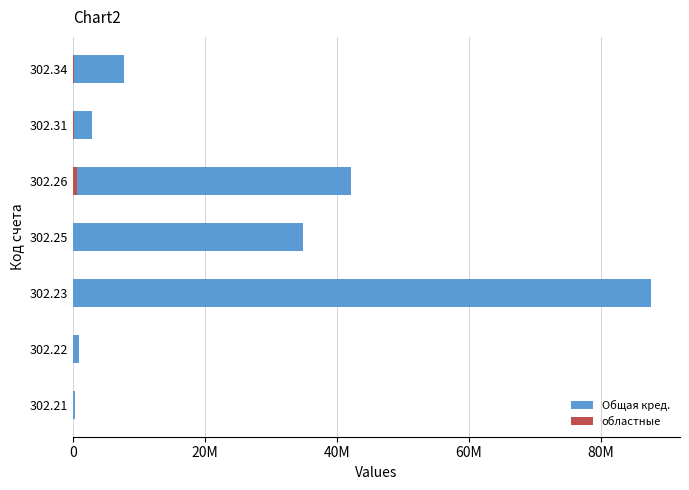

How many data points does each series have?

7